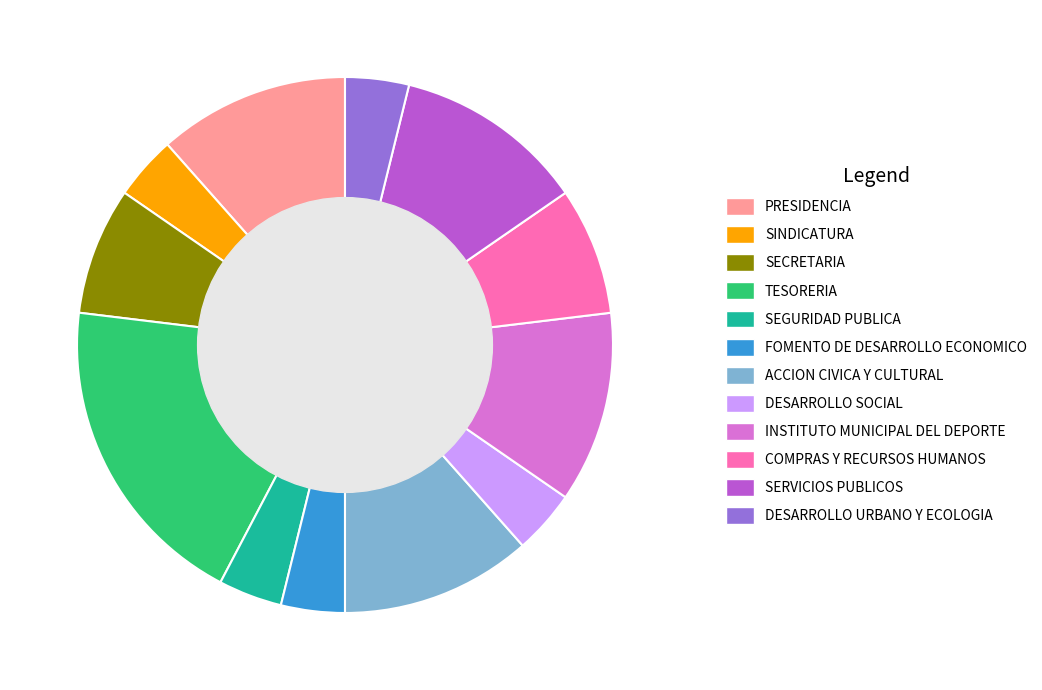

Is it true that SEGURIDAD PUBLICA is 16% of the pie?

False